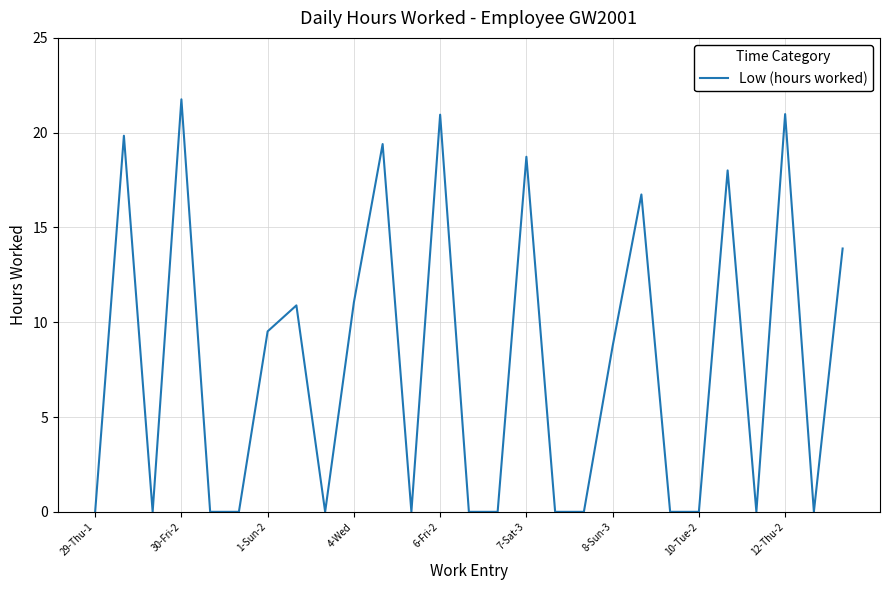

What is the greatest value displayed?

21.8